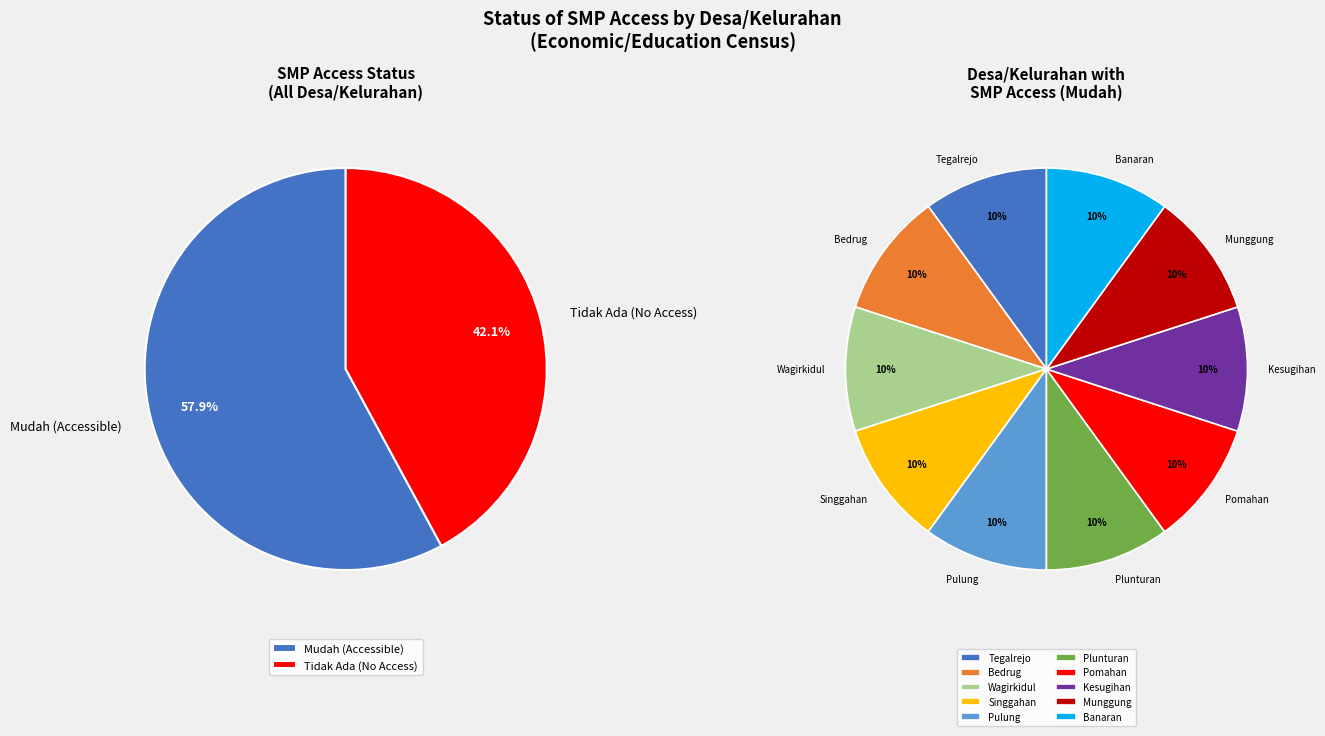

Which category has the biggest portion of the pie?

Tegalrejo